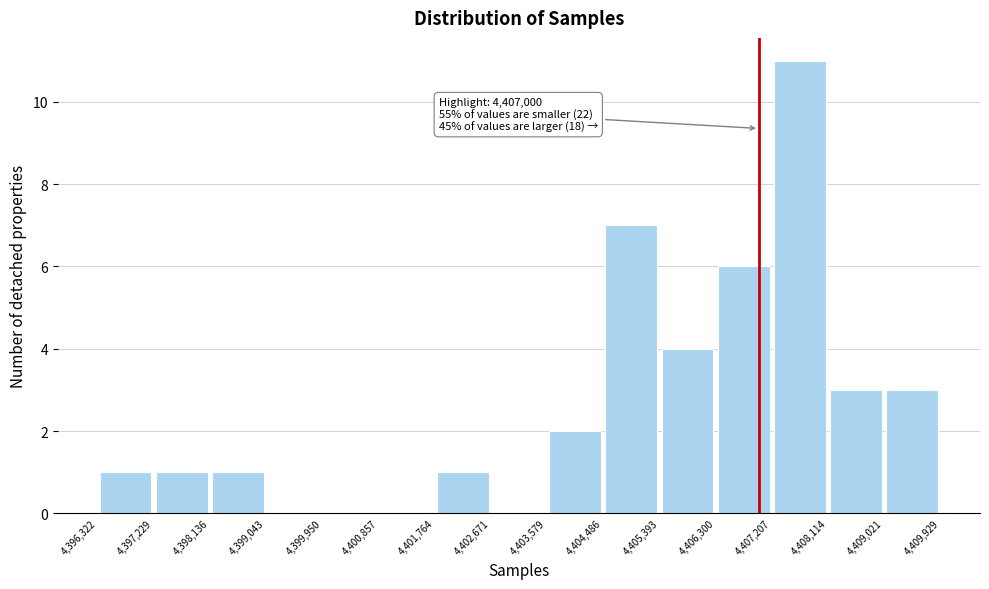

Over which range of the x-axis is the bar tallest?

4,407,207 to 4,408,114